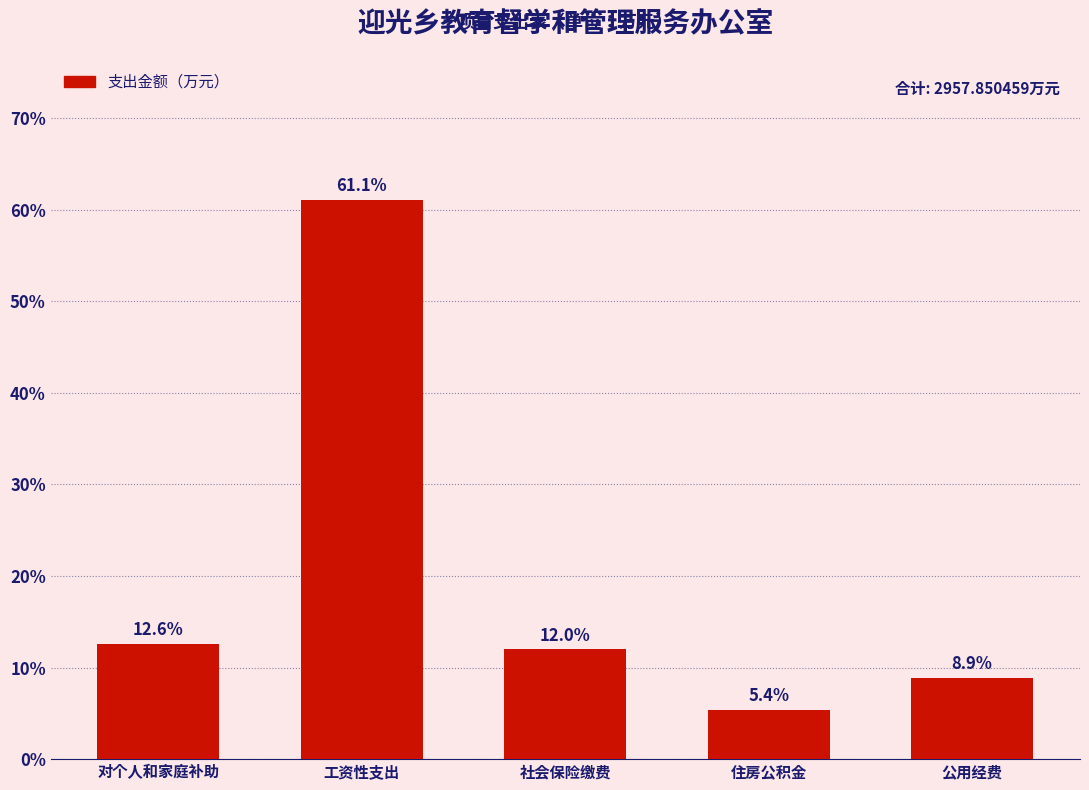

Reading right to left, list all the values displayed in this chart.

8.9	5.4	12.0	61.1	12.6